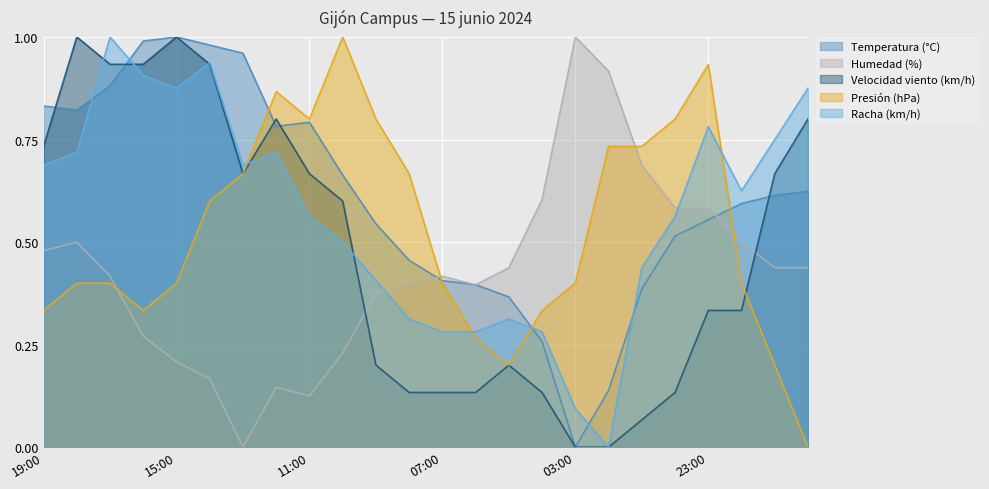

Reading right to left, transcribe all the data shown in this chart.

Temperatura (°C): 0.6	0.6	0.6	0.6	0.5	0.4	0.1	0.0	0.3	0.4	0.4	0.4	0.5	0.5	0.7	0.8	0.8	1.0	1.0	1.0	1.0	0.9	0.8	0.8
Humedad (%): 0.4	0.4	0.5	0.6	0.6	0.7	0.9	1.0	0.6	0.4	0.4	0.4	0.4	0.4	0.2	0.1	0.1	0.0	0.2	0.2	0.3	0.4	0.5	0.5
Velocidad viento (km/h): 0.8	0.7	0.3	0.3	0.1	0.1	0.0	0.0	0.1	0.2	0.1	0.1	0.1	0.2	0.6	0.7	0.8	0.7	0.9	1.0	0.9	0.9	1.0	0.7
Presión (hPa): 0.0	0.2	0.4	0.9	0.8	0.7	0.7	0.4	0.3	0.2	0.3	0.4	0.7	0.8	1.0	0.8	0.9	0.7	0.6	0.4	0.3	0.4	0.4	0.3
Racha (km/h): 0.9	0.8	0.6	0.8	0.6	0.4	0.0	0.1	0.3	0.3	0.3	0.3	0.3	0.4	0.5	0.6	0.7	0.7	0.9	0.9	0.9	1.0	0.7	0.7